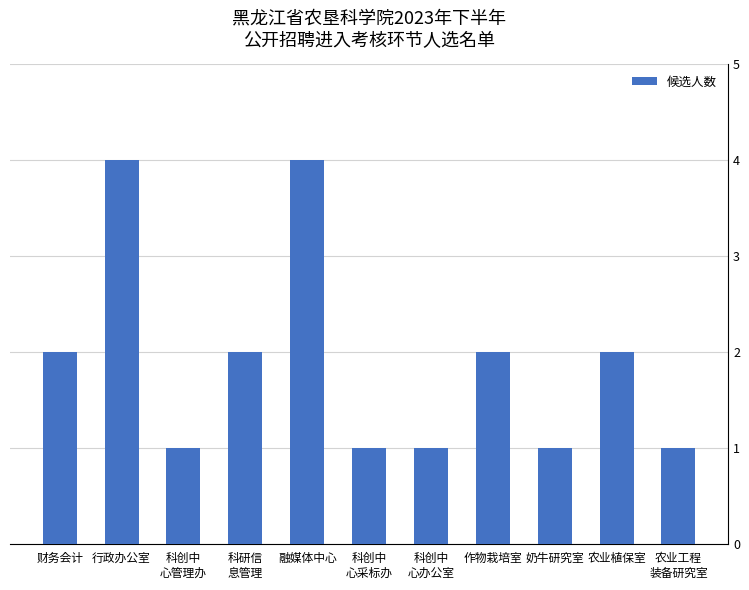

True or false: the data shows 4 at 行政办公室.

True